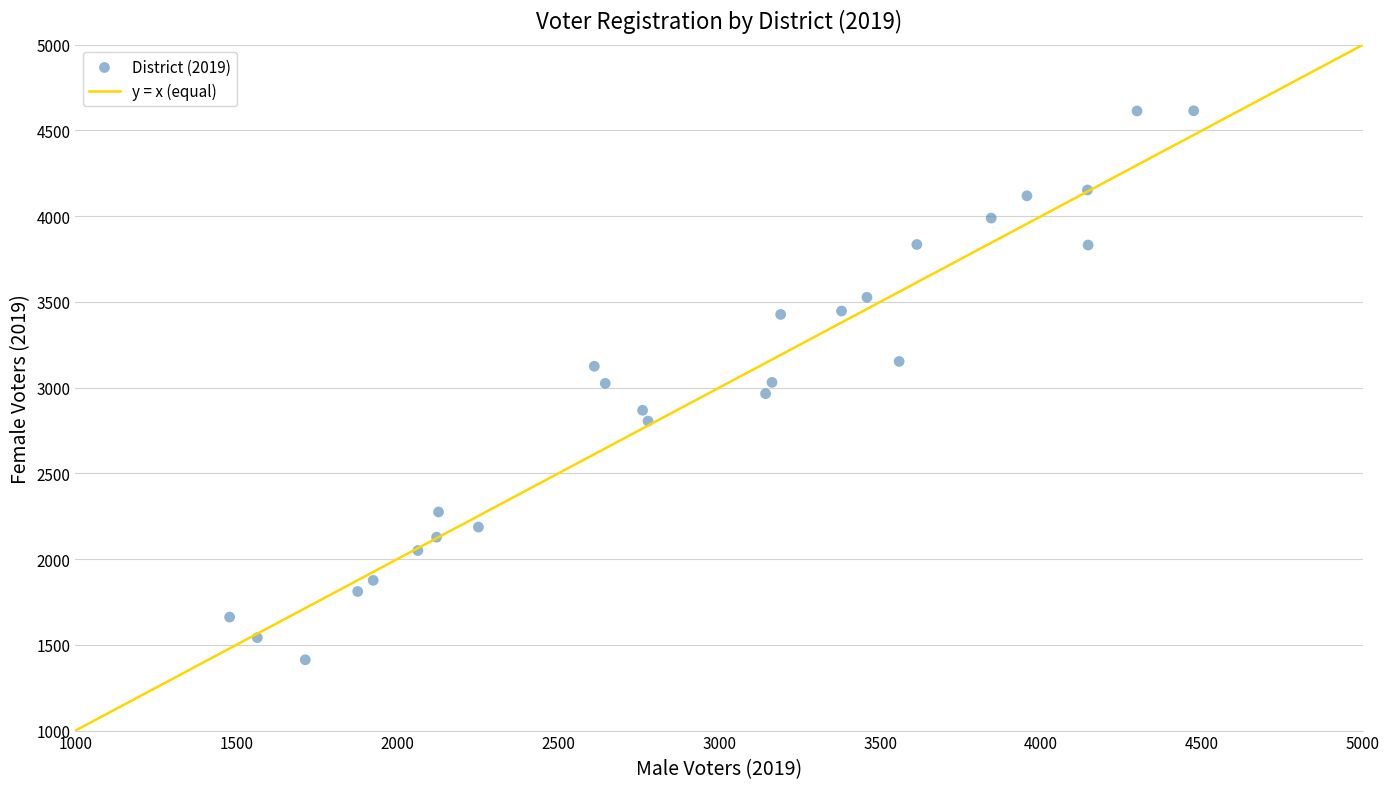

What is the range of Y values (max minus min)?

3202